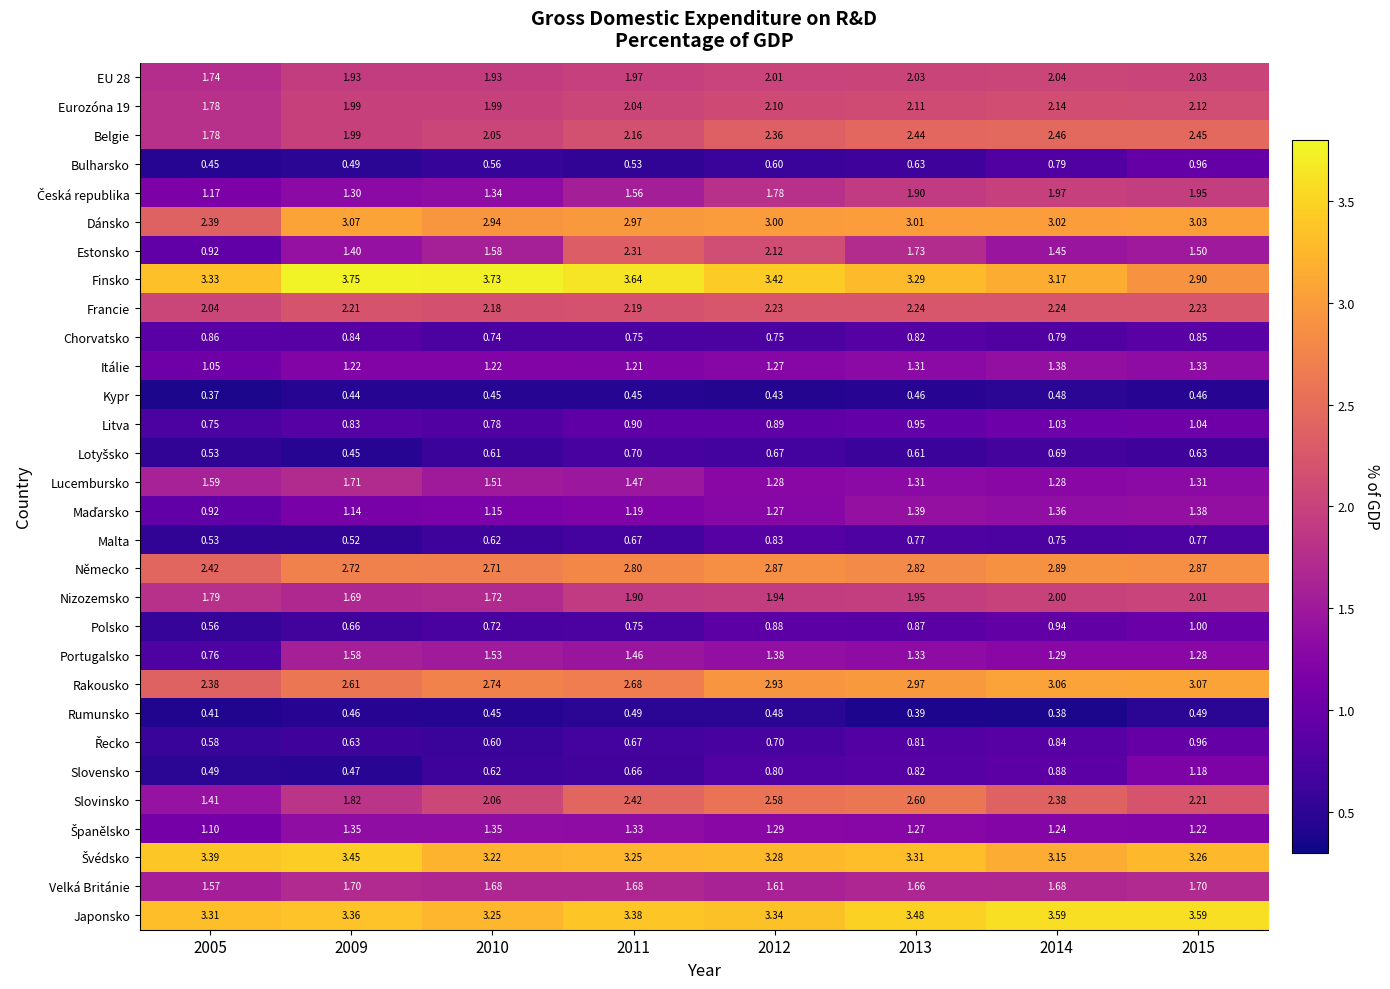

Which series has the largest range (max minus min)?

Estonsko